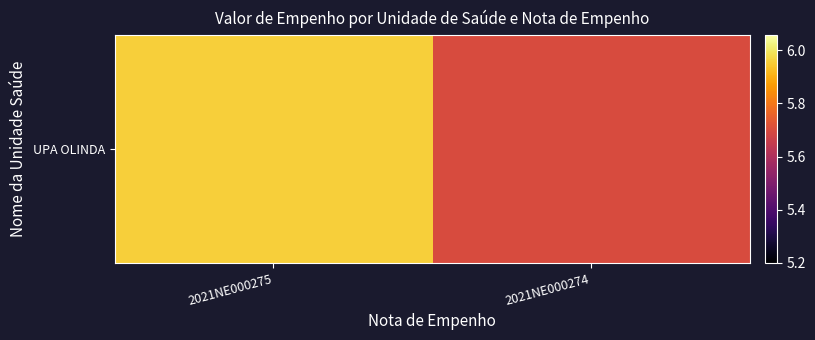

What is the ratio of the value at 2021NE000274 to the value at 2021NE000275?

1.0